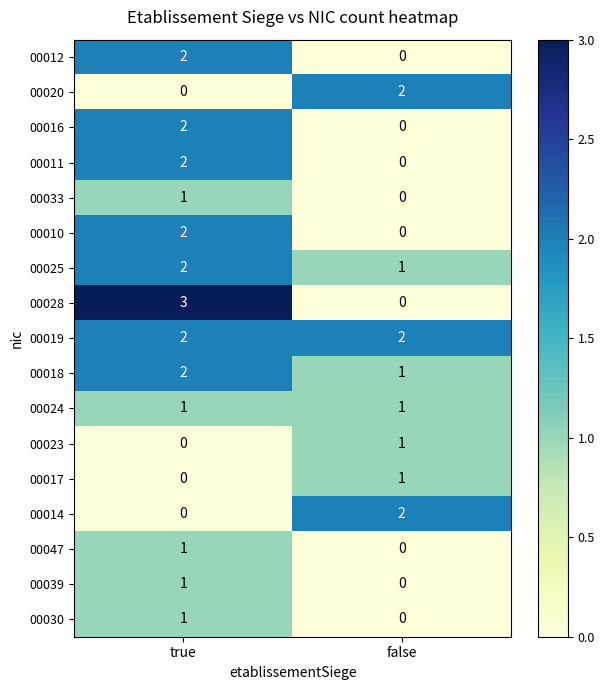

What is the total value across all series at false?

11